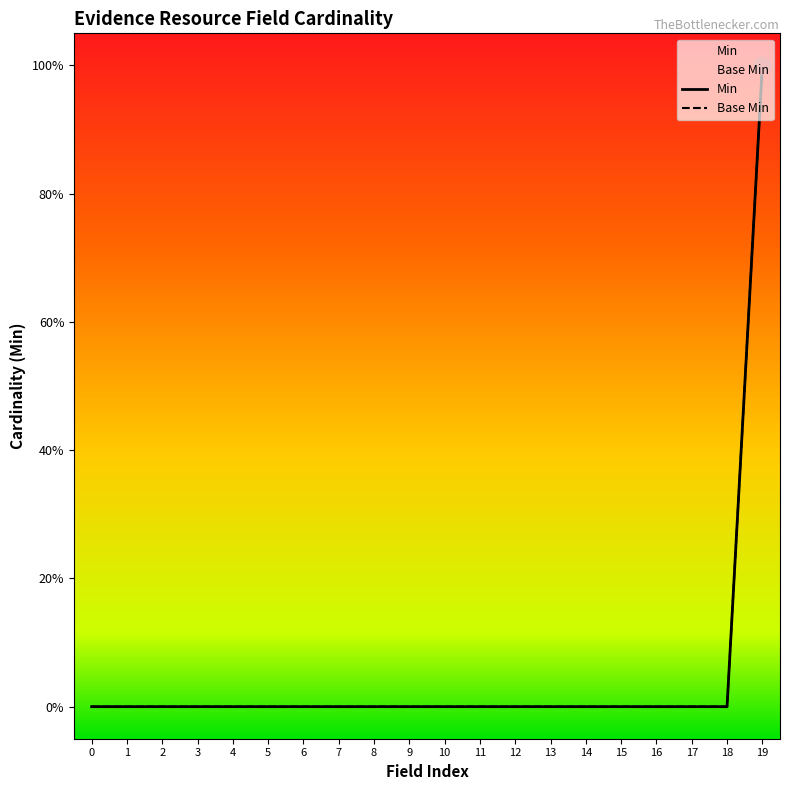

How many positive values does the Min series have?

1